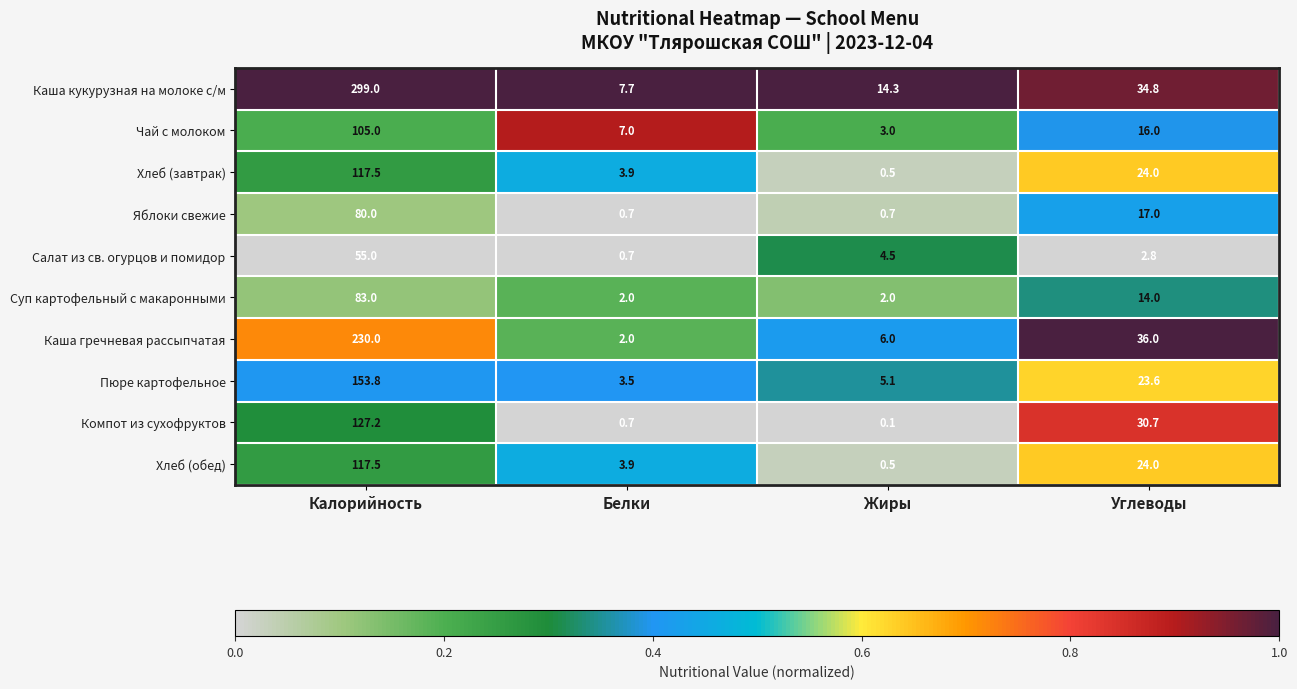

List the labels in order of Каша кукурузная на молоке с/м value, largest first.

Калорийность, Углеводы, Жиры, Белки